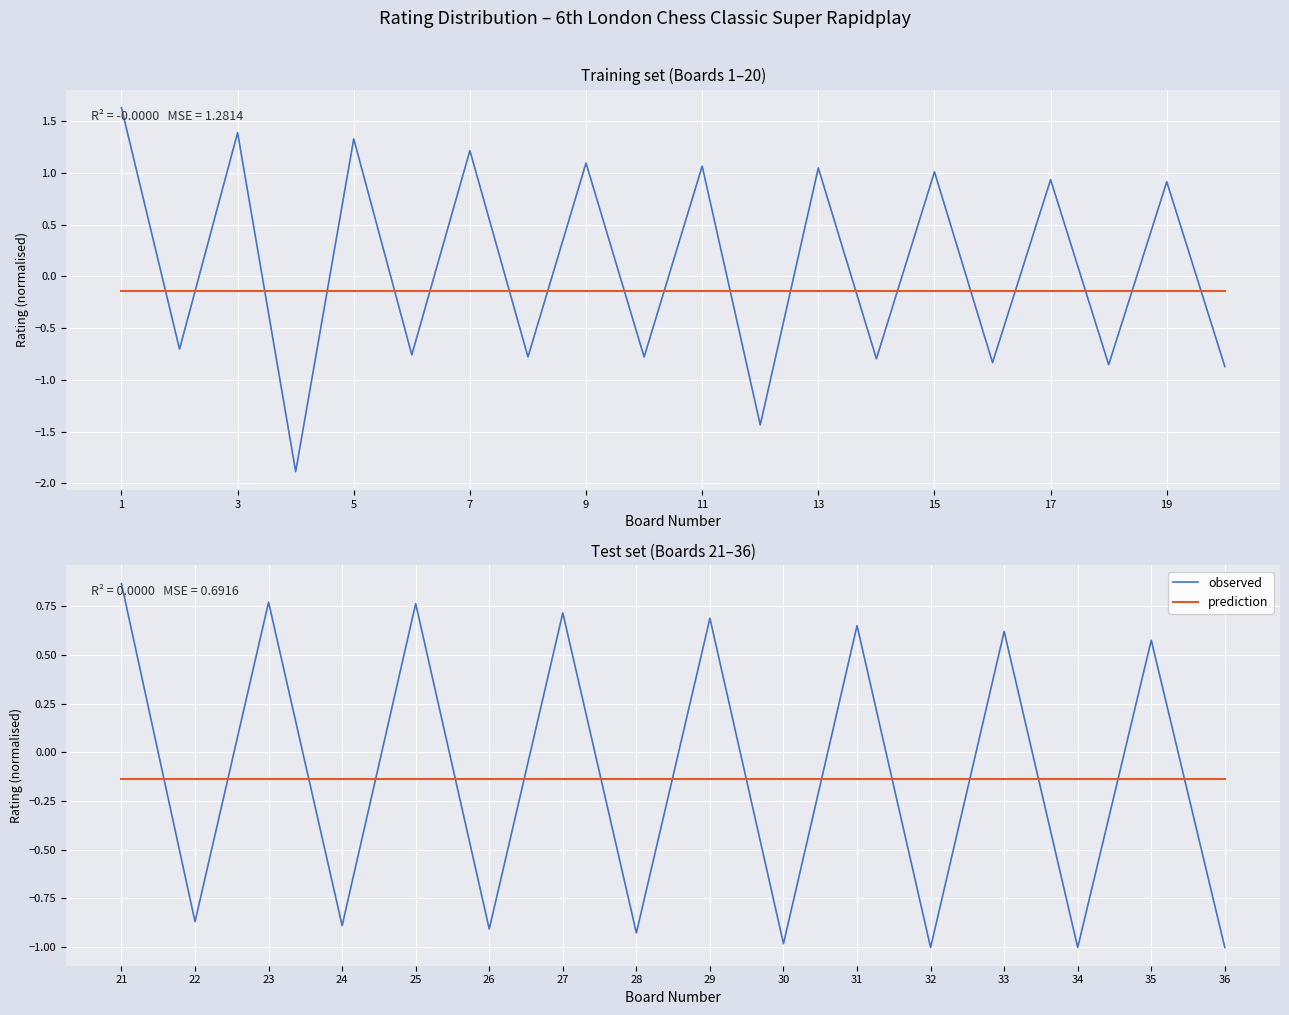

Which has a higher value, 27 or 29?

27